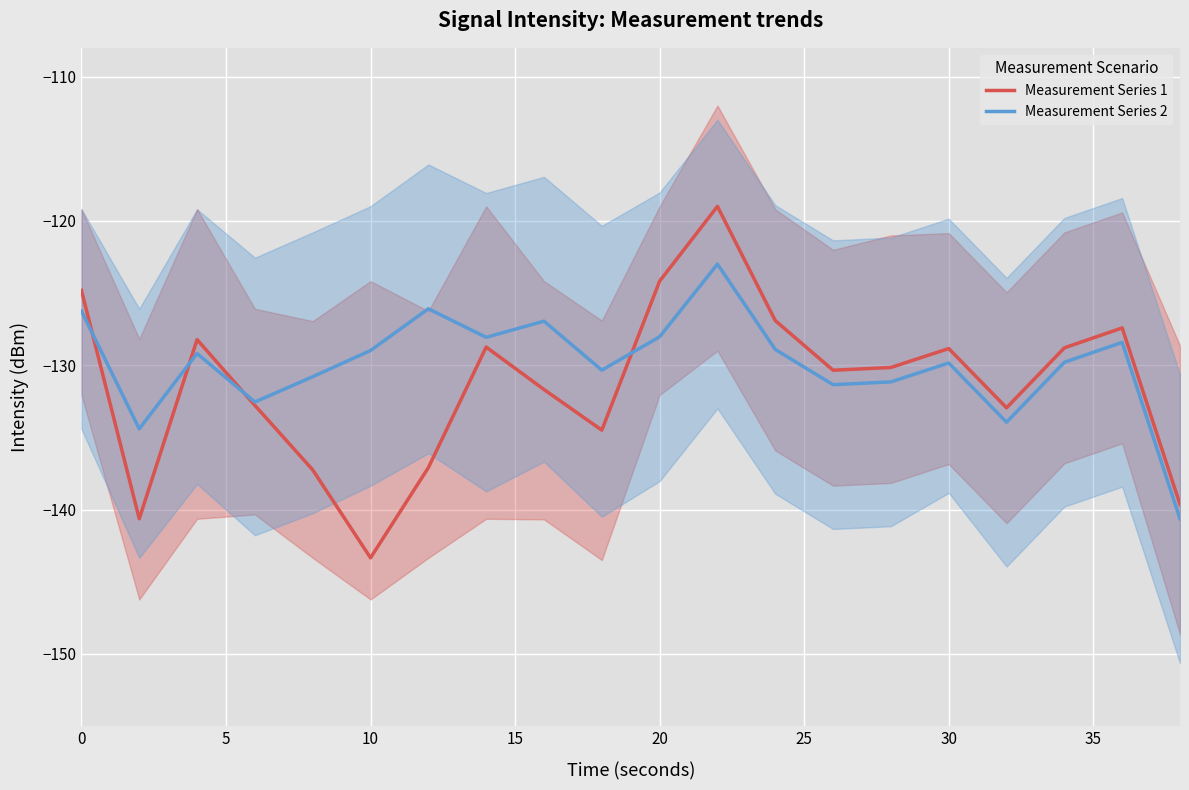

What is the average value of the Measurement Series 1 series?

-131.4